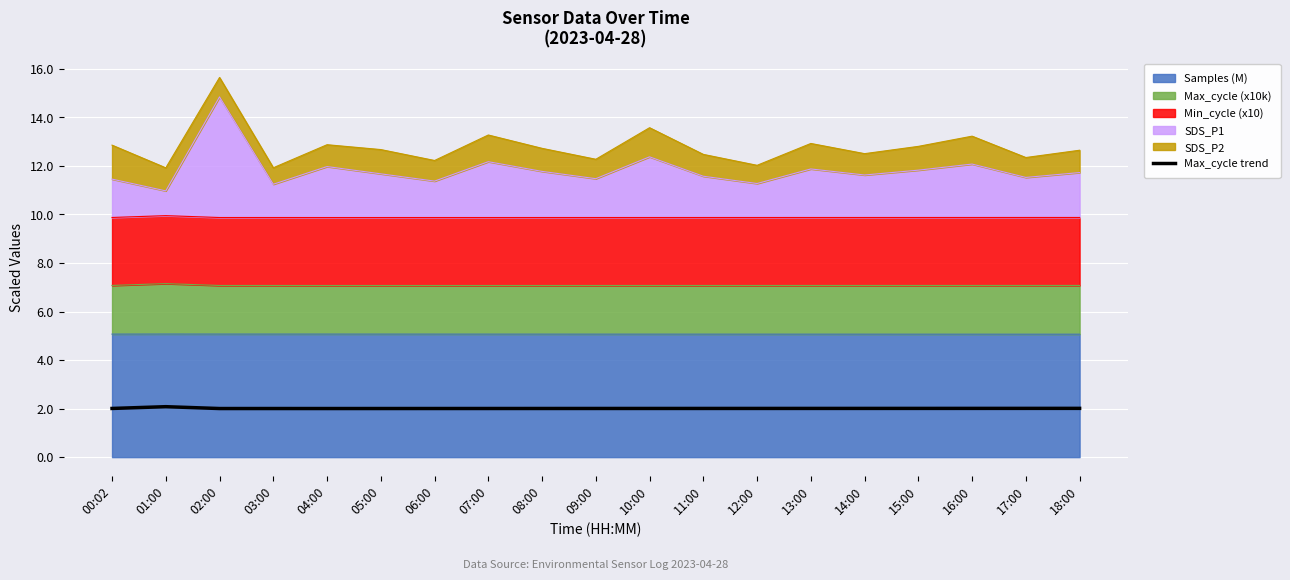

Rank the categories by value from lowest to highest.

02:00, 04:00, 03:00, 05:00, 06:00, 07:00, 08:00, 09:00, 10:00, 00:02, 11:00, 12:00, 13:00, 14:00, 15:00, 16:00, 17:00, 18:00, 01:00